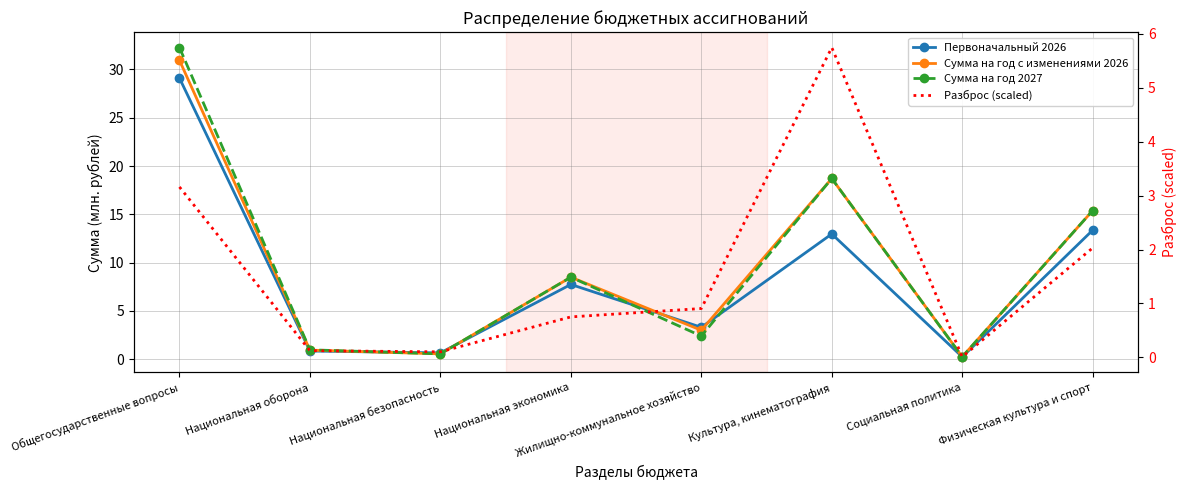

Which series has the largest range (max minus min)?

Сумма на год 2027